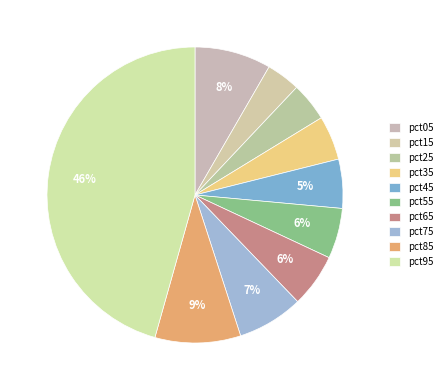

Is there a majority slice in this chart?

No